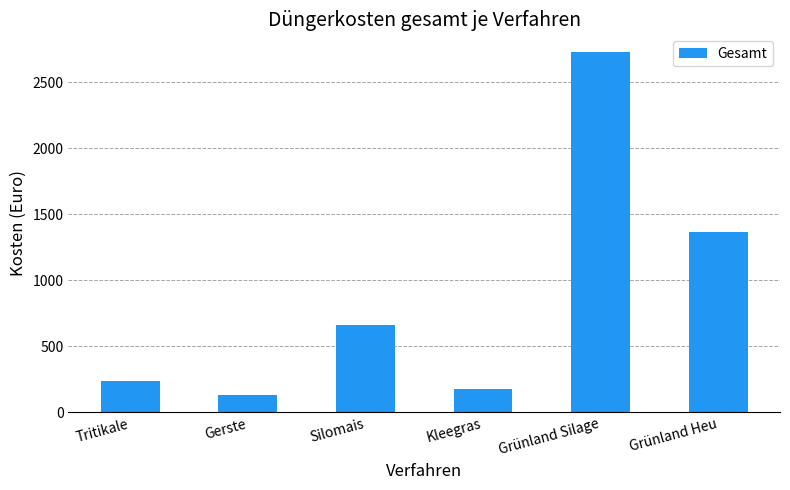

At which label does the data first exceed 664?

Silomais